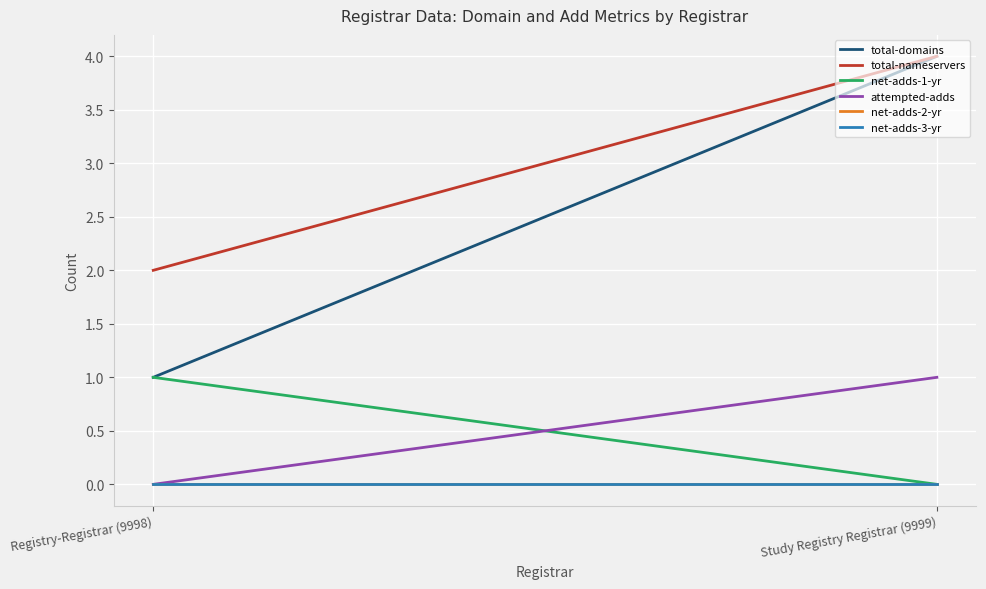

Where is total-nameservers nearest to the value 3?

Registry-Registrar (9998)